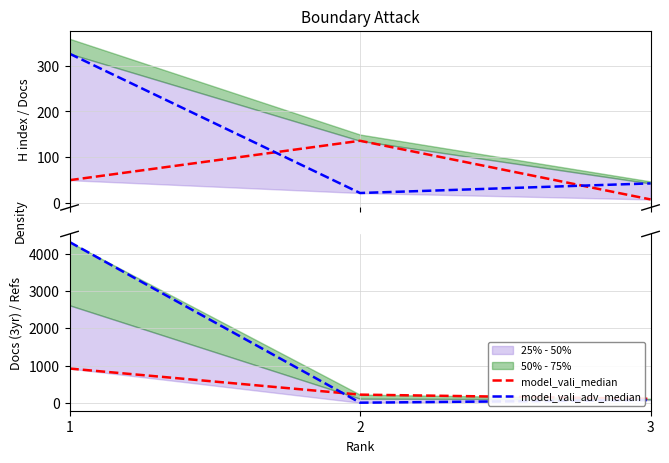

At 1, list the series in order from largest to smallest.

model_vali_adv_median, model_vali_median